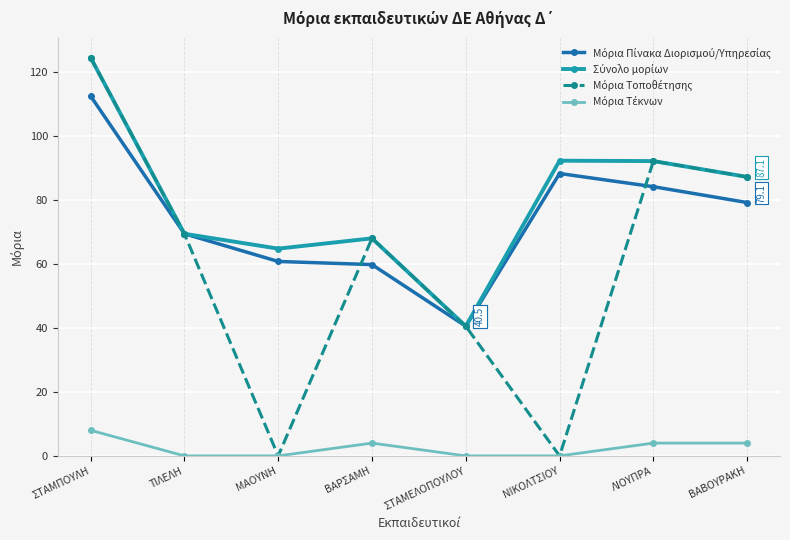

At which category is the sum across all series the highest?

ΣΤΑΜΠΟΥΛΗ